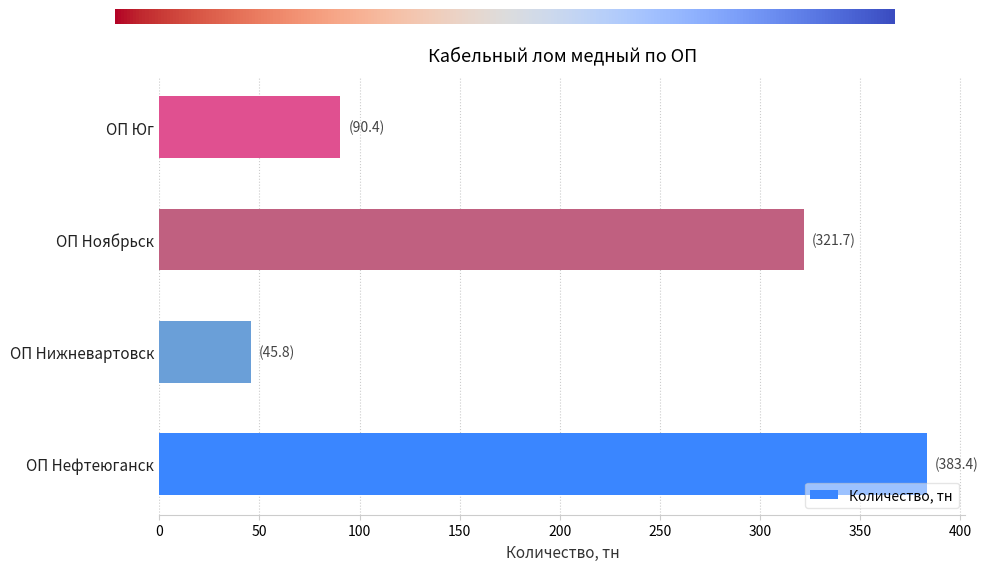

Approximately how many times larger is the value at ОП Юг compared to ОП Ноябрьск?

0.3